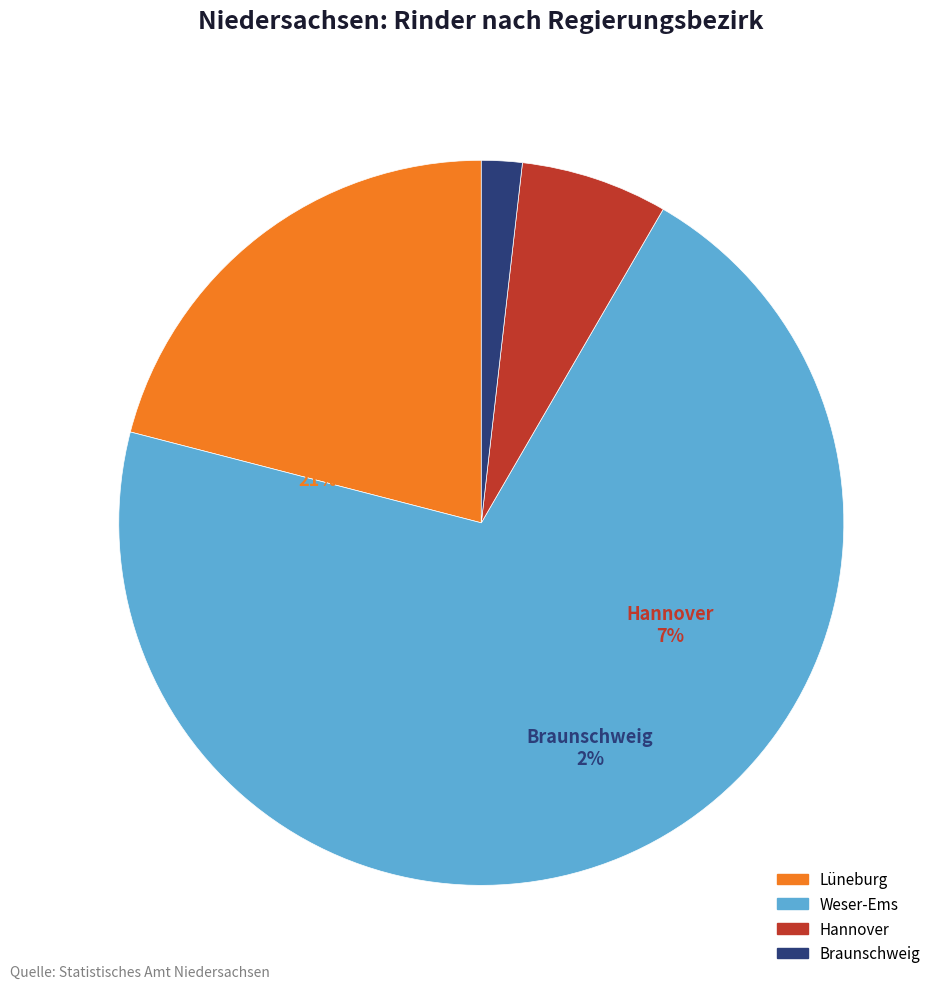

Which category has the smallest portion of the pie?

Braunschweig